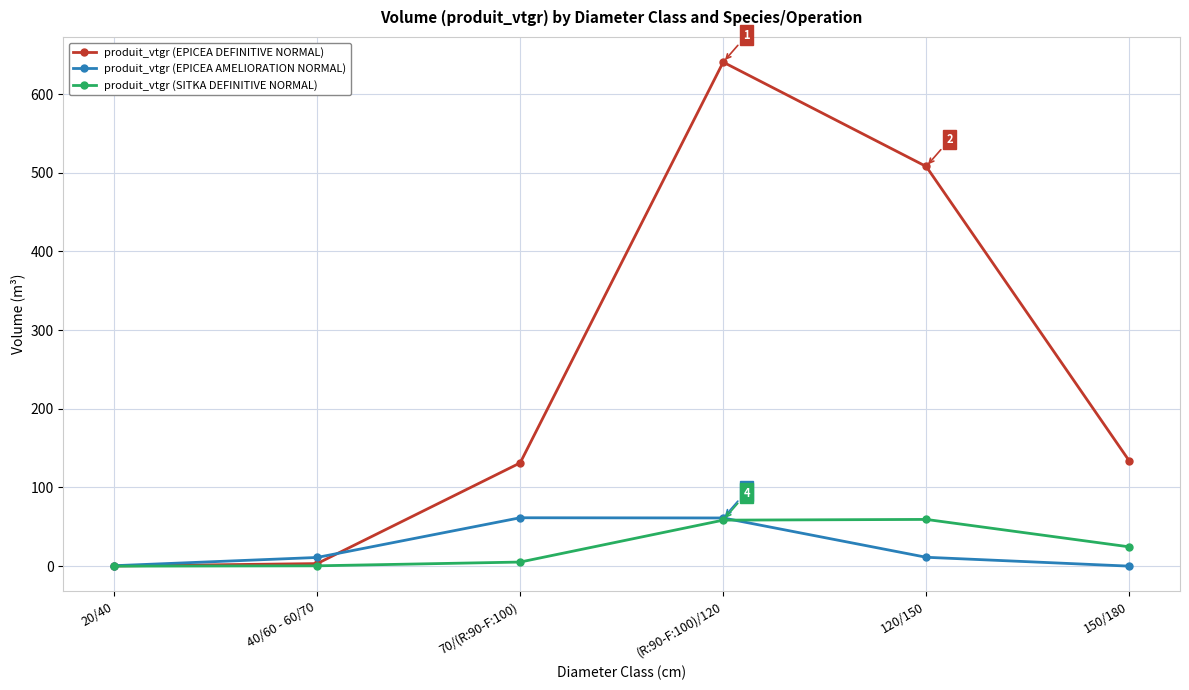

Is this an area chart (filled region under the line)?

No